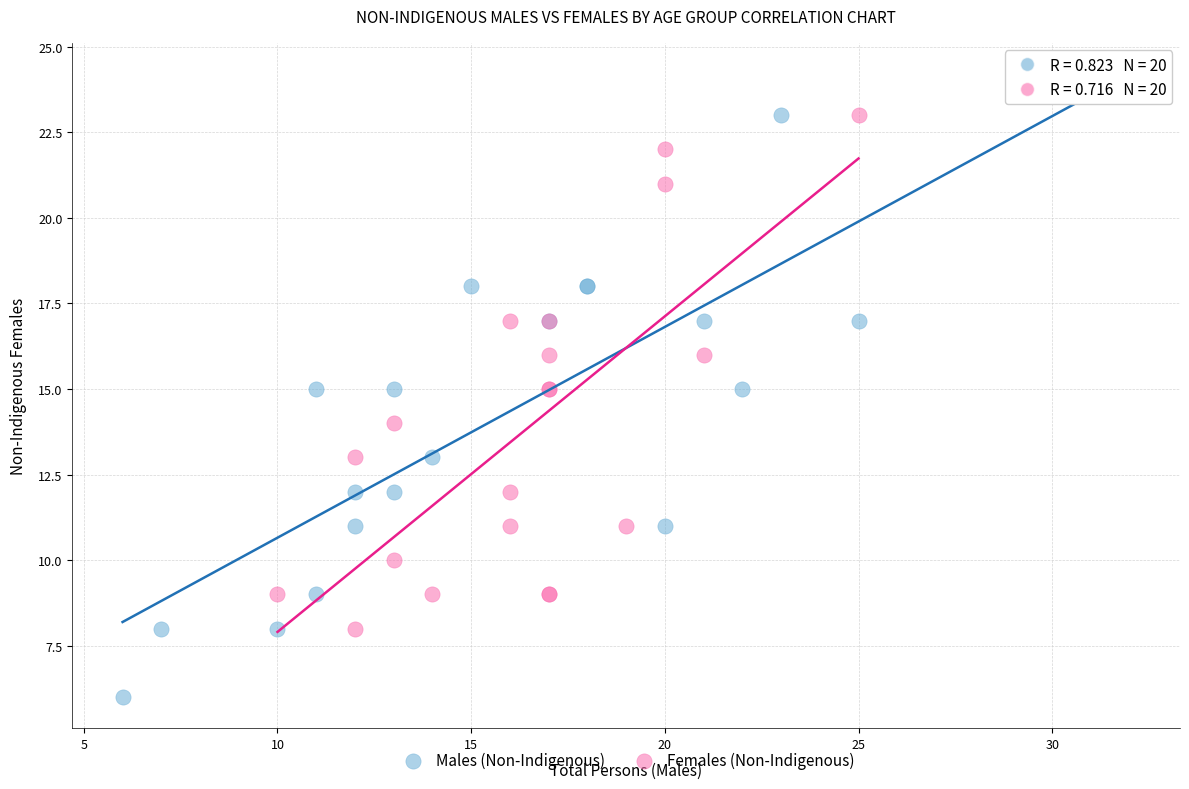

What are all the series names shown in the legend?

Males (Non-Indigenous), Females (Non-Indigenous)